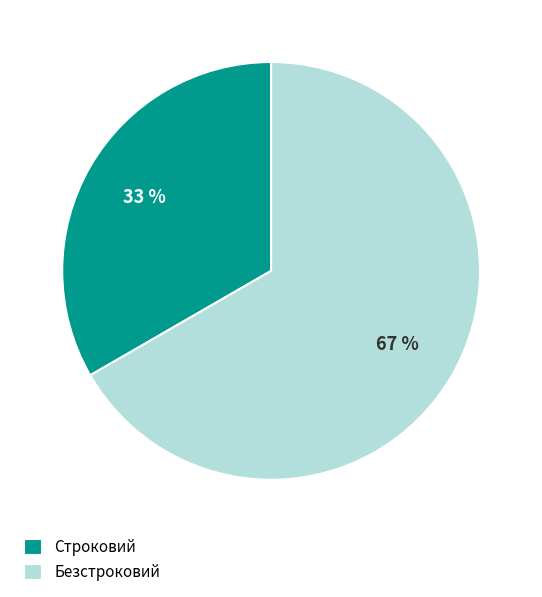

Is there a majority slice in this chart?

Yes